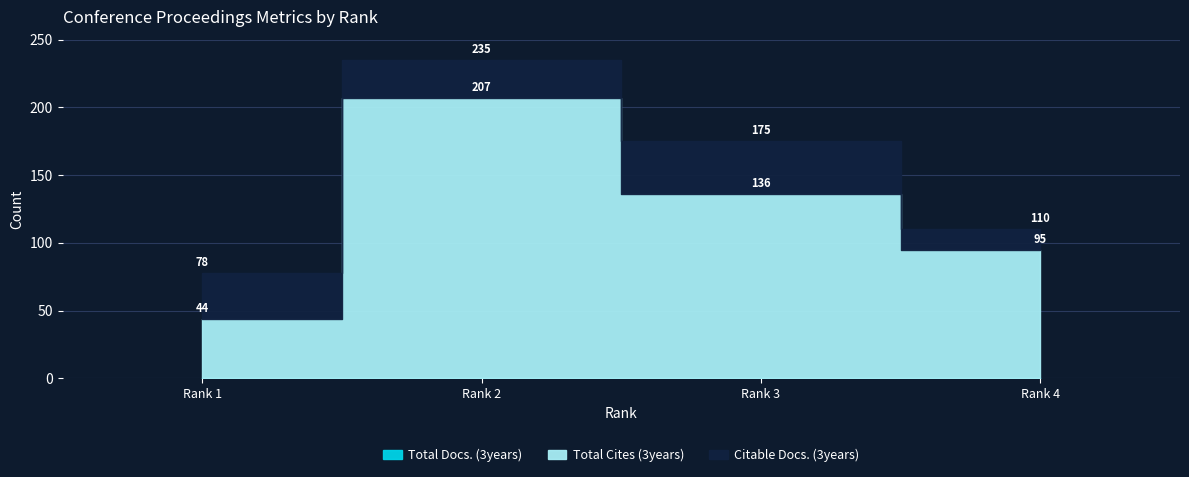

Is the value of Citable Docs. (3years) at Rank 4 greater than the value of Total Docs. (3years) at Rank 3?

Yes